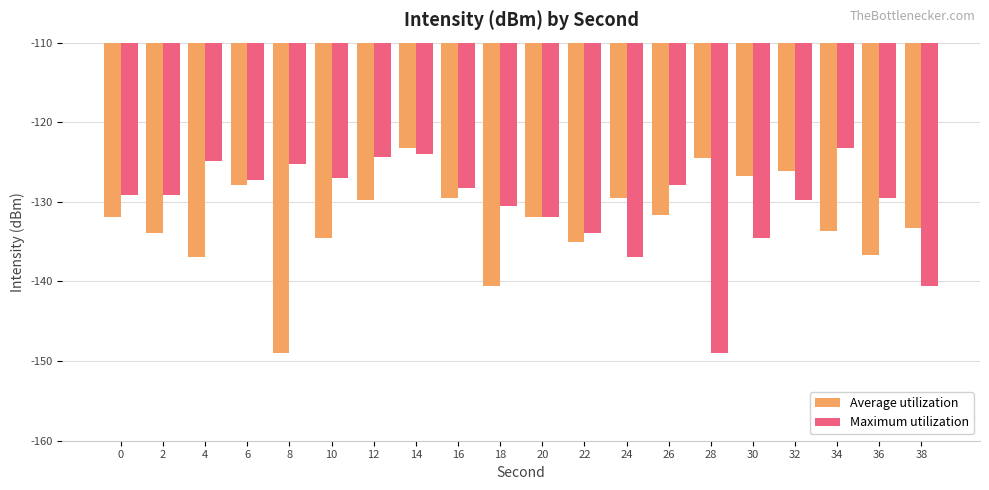

What is the approximate value of Average utilization at 18?

-140.6